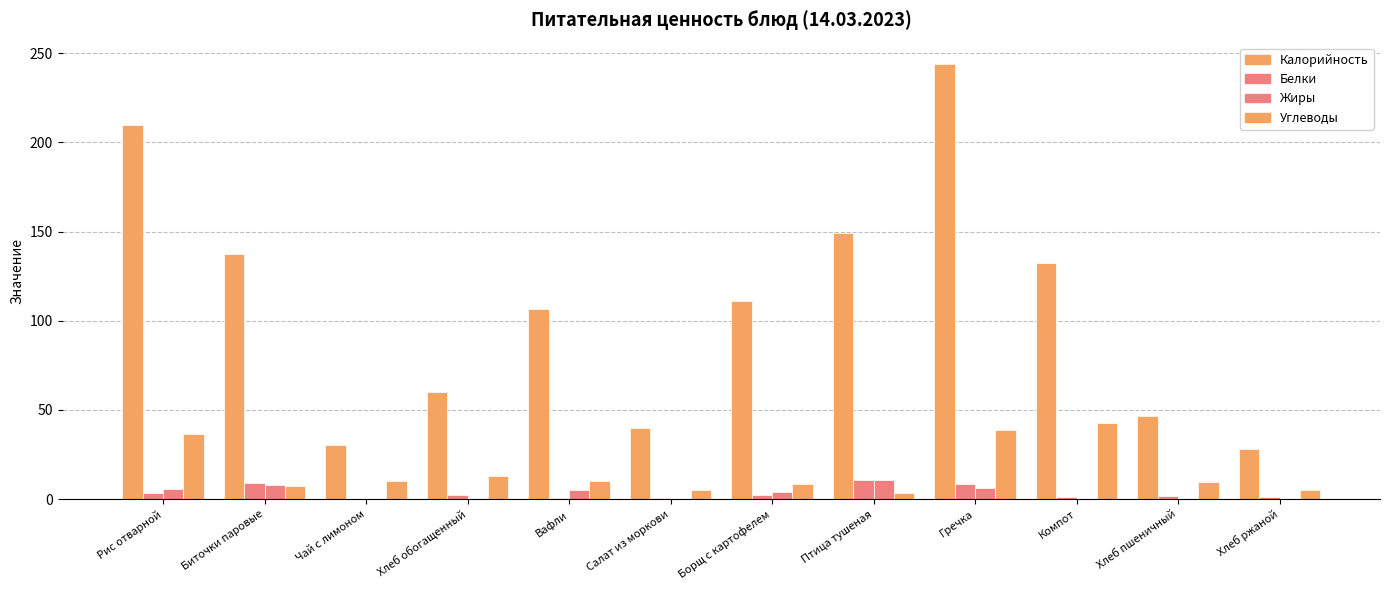

Are the bars horizontal?

No